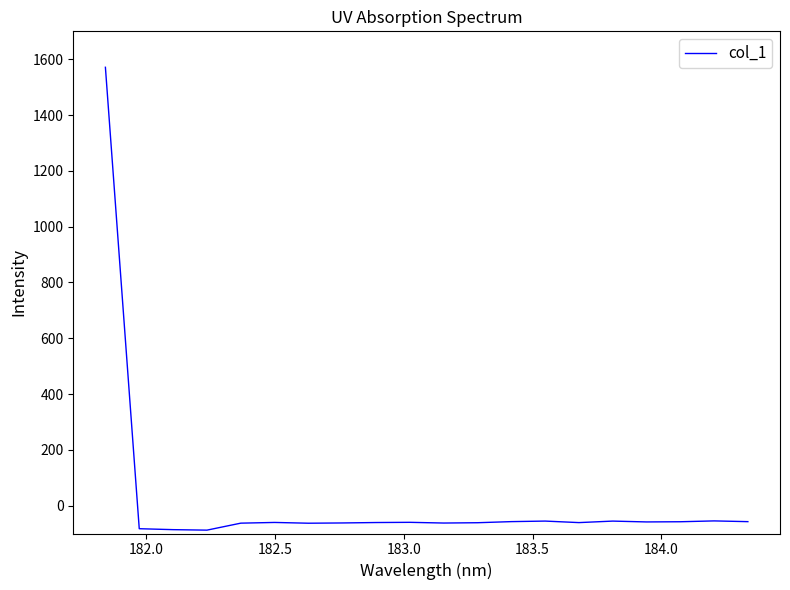

What is the greatest value displayed?

1571.1